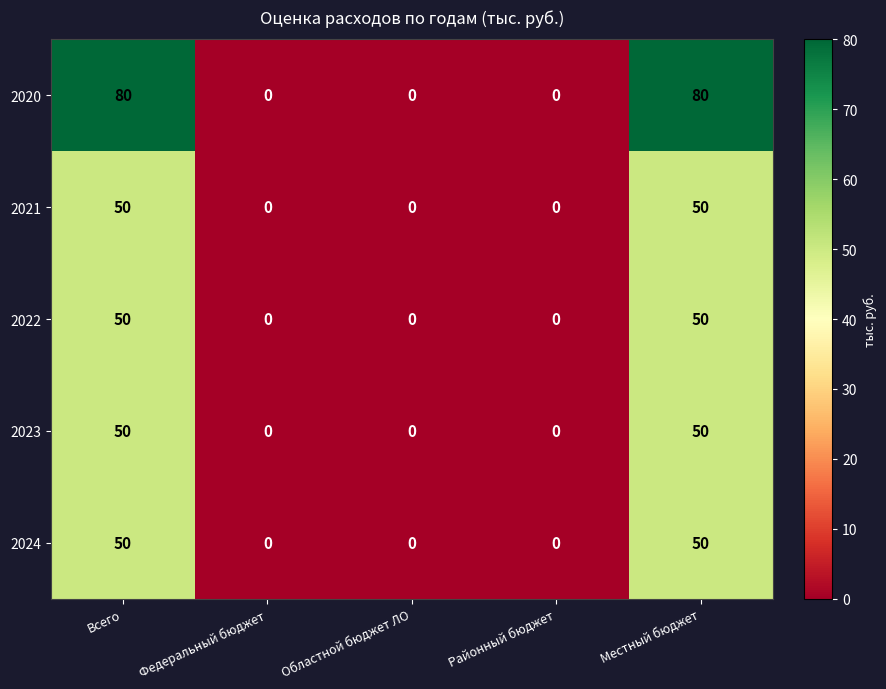

What is the sum of the 2022 values at Всего and Районный бюджет?

50